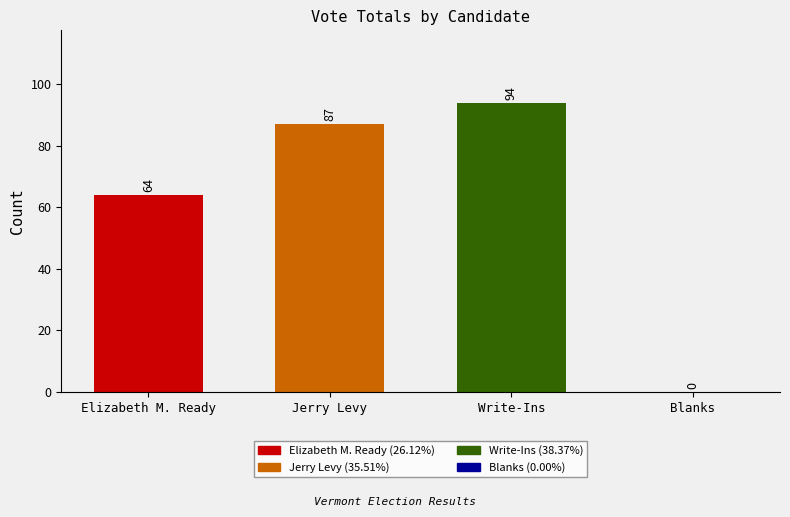

Count the number of categories in the chart.

4